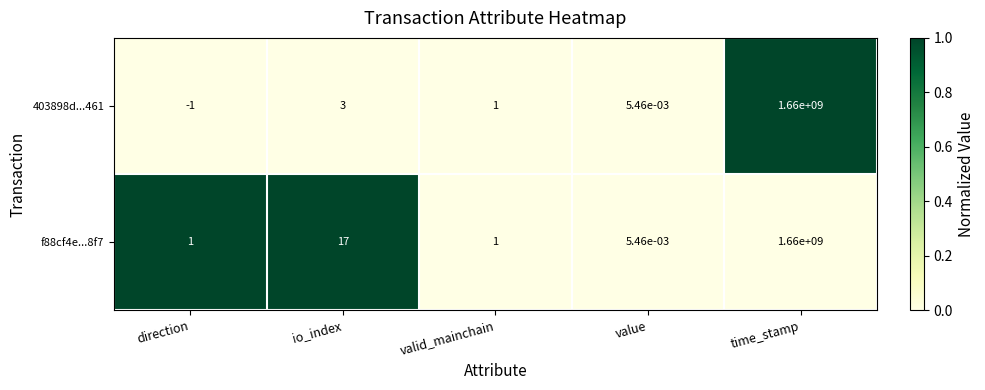

At which category is the sum across all series the highest?

time_stamp